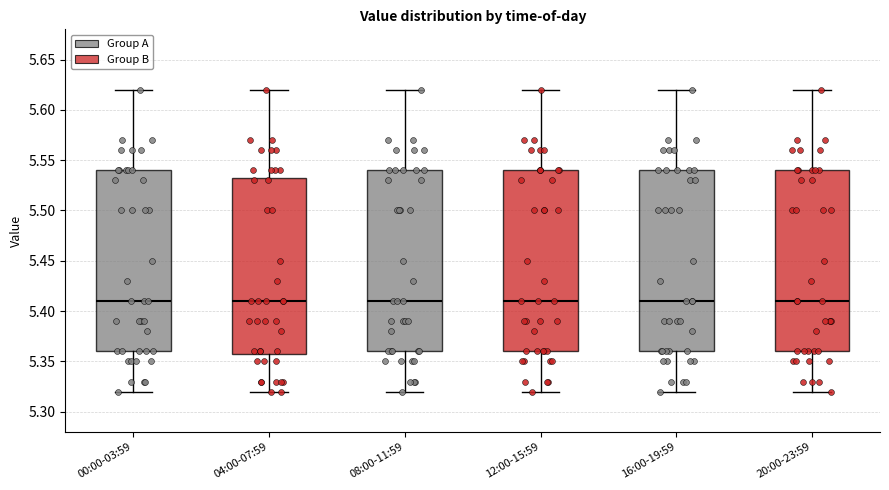

Where does the lower whisker of the box for 12:00-15:59 end on the y-axis? The values are not printed on the chart, so give them approximately, as read against the axis.

5.320